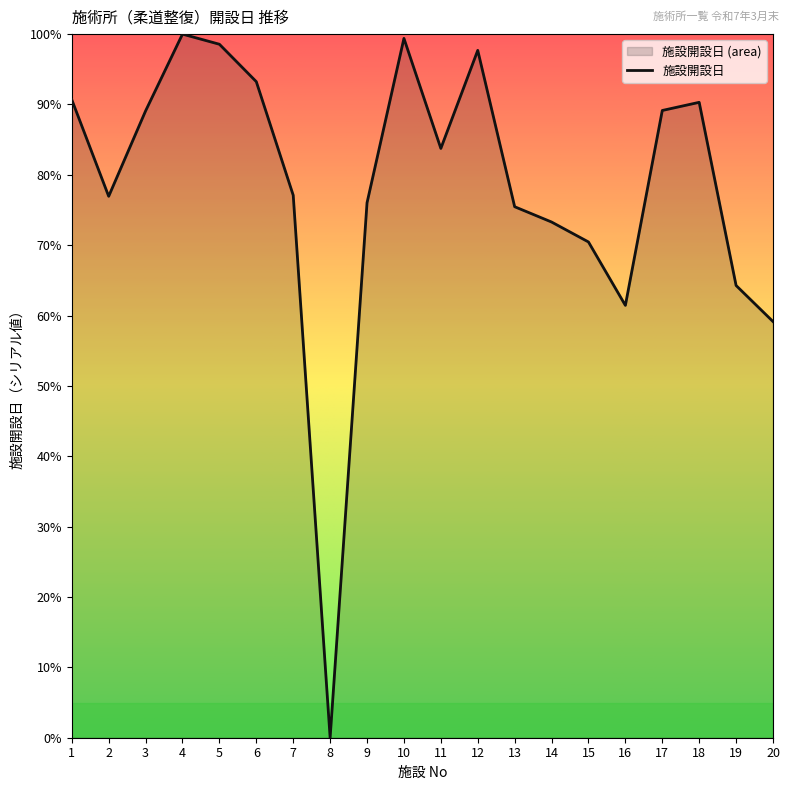

What is the value of the 20th point from the left?

59.1